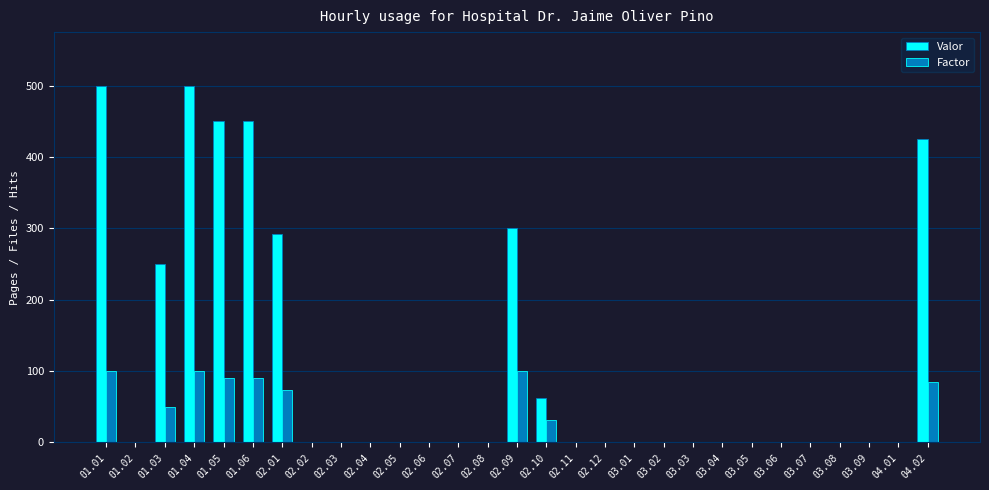

Does the chart contain stacked bars?

No